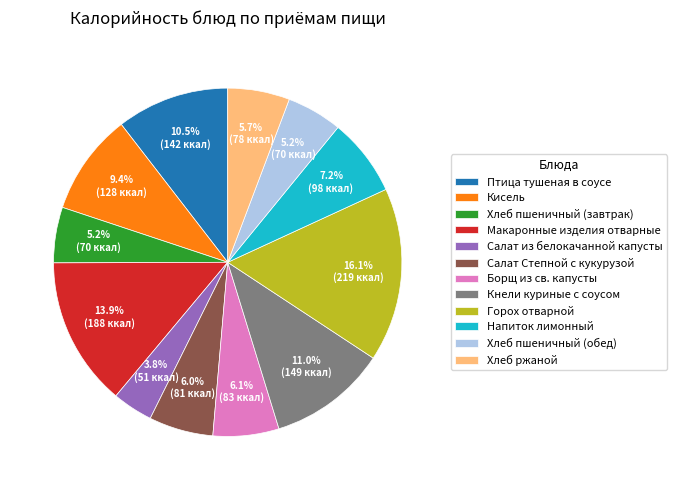

What is the largest slice in the pie chart?

Горох отварной